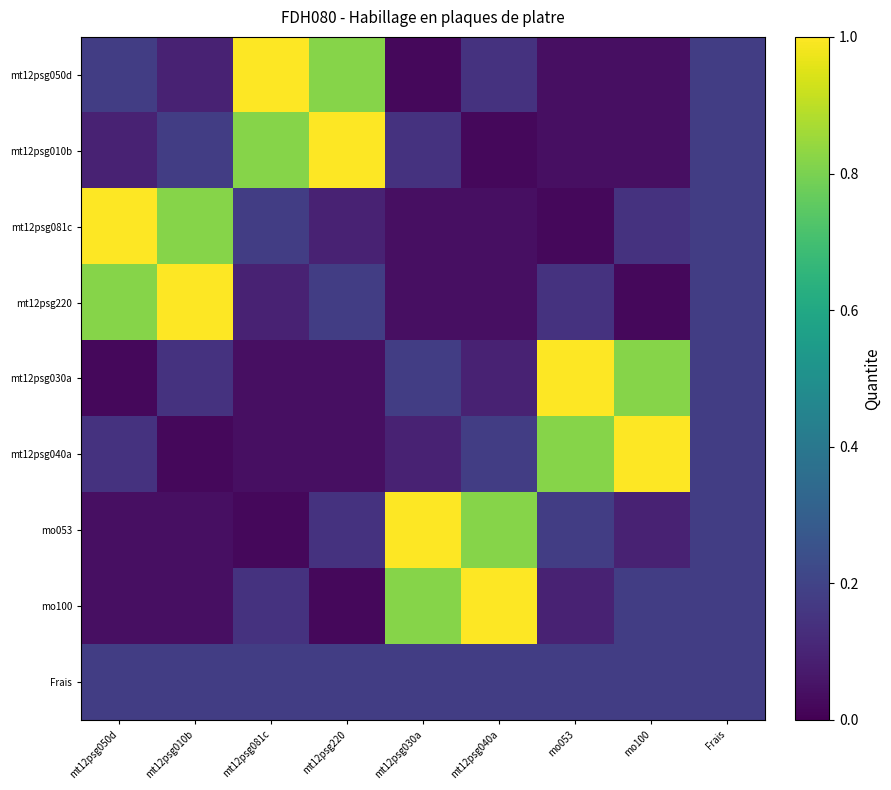

What is the spread (max minus min) of values at mt12psg081c?

1.0